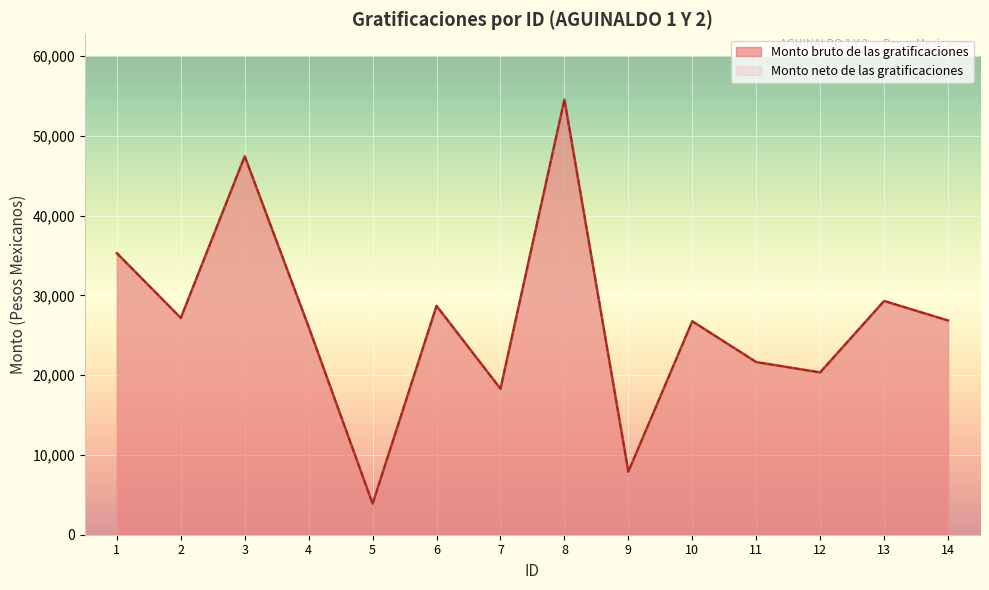

Which series changed the most between 6 and 8?

Monto bruto de las gratificaciones